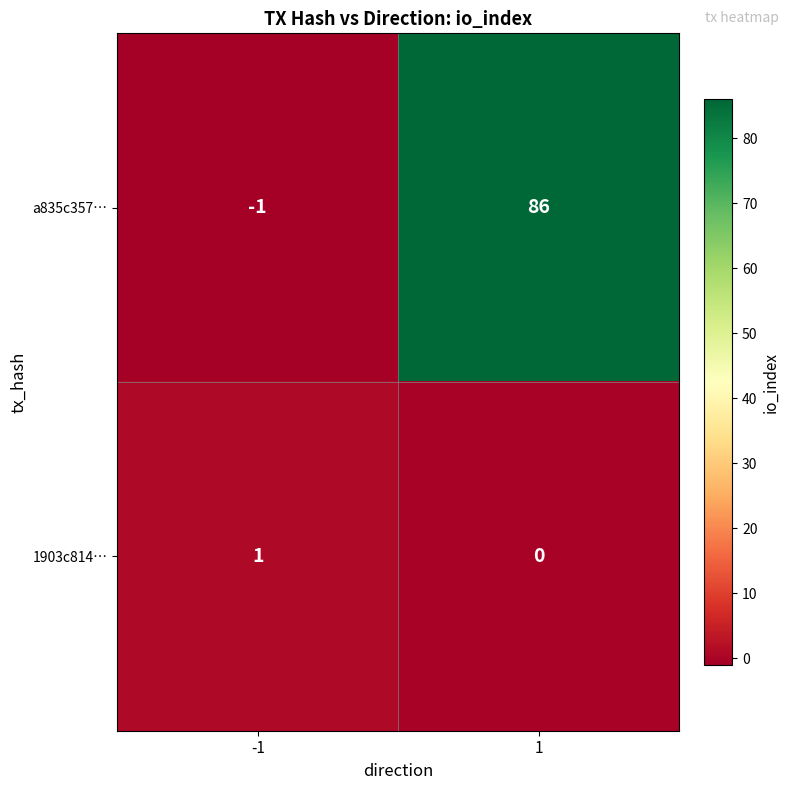

Reading left to right, what are all the values shown in this chart?

a835c357…: -1	86
1903c814…: 1	0